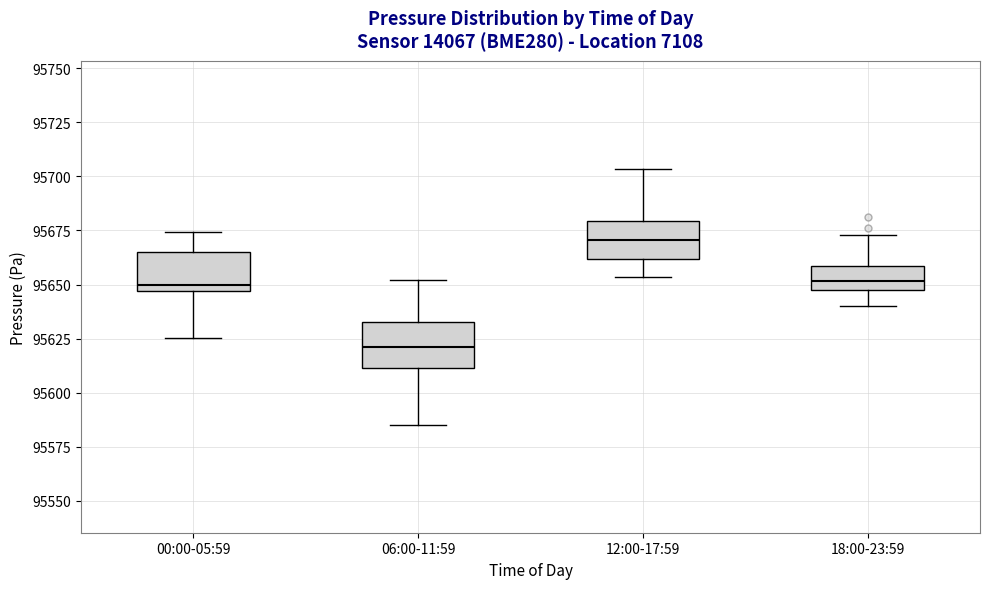

Where is the upper edge of the box for 06:00-11:59 on the y-axis? The values are not printed on the chart, so give them approximately, as read against the axis.

95635